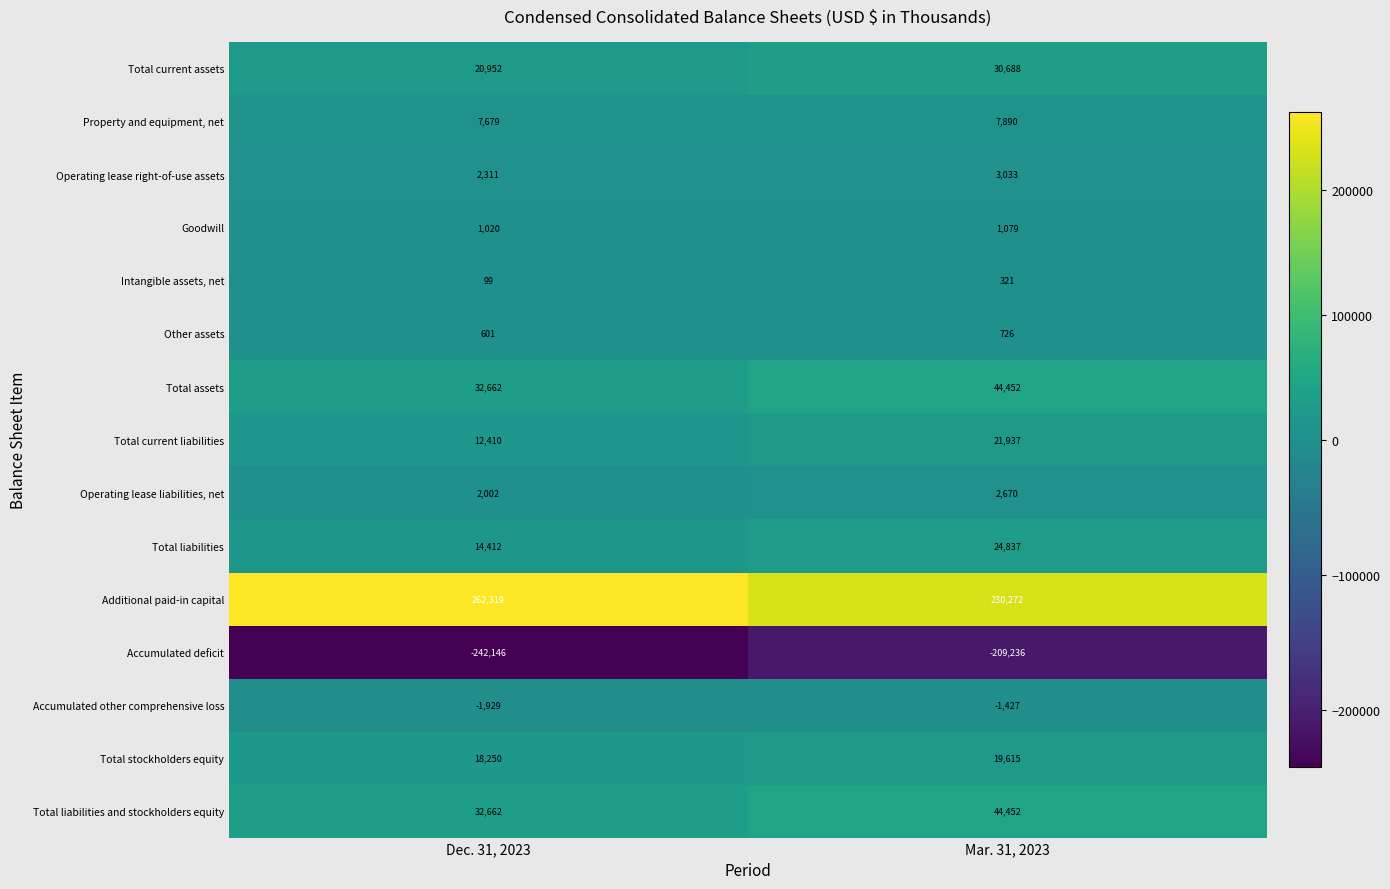

Reading left to right, extract all data points from this chart.

Total current assets: Dec. 31, 2023=20952	Mar. 31, 2023=30688
Property and equipment, net: Dec. 31, 2023=7679	Mar. 31, 2023=7890
Operating lease right-of-use assets: Dec. 31, 2023=2311	Mar. 31, 2023=3033
Goodwill: Dec. 31, 2023=1020	Mar. 31, 2023=1079
Intangible assets, net: Dec. 31, 2023=99	Mar. 31, 2023=321
Other assets: Dec. 31, 2023=601	Mar. 31, 2023=726
Total assets: Dec. 31, 2023=32662	Mar. 31, 2023=44452
Total current liabilities: Dec. 31, 2023=12410	Mar. 31, 2023=21937
Operating lease liabilities, net: Dec. 31, 2023=2002	Mar. 31, 2023=2670
Total liabilities: Dec. 31, 2023=14412	Mar. 31, 2023=24837
Additional paid-in capital: Dec. 31, 2023=262319	Mar. 31, 2023=230272
Accumulated deficit: Dec. 31, 2023=-242146	Mar. 31, 2023=-209236
Accumulated other comprehensive loss: Dec. 31, 2023=-1929	Mar. 31, 2023=-1427
Total stockholders equity: Dec. 31, 2023=18250	Mar. 31, 2023=19615
Total liabilities and stockholders equity: Dec. 31, 2023=32662	Mar. 31, 2023=44452